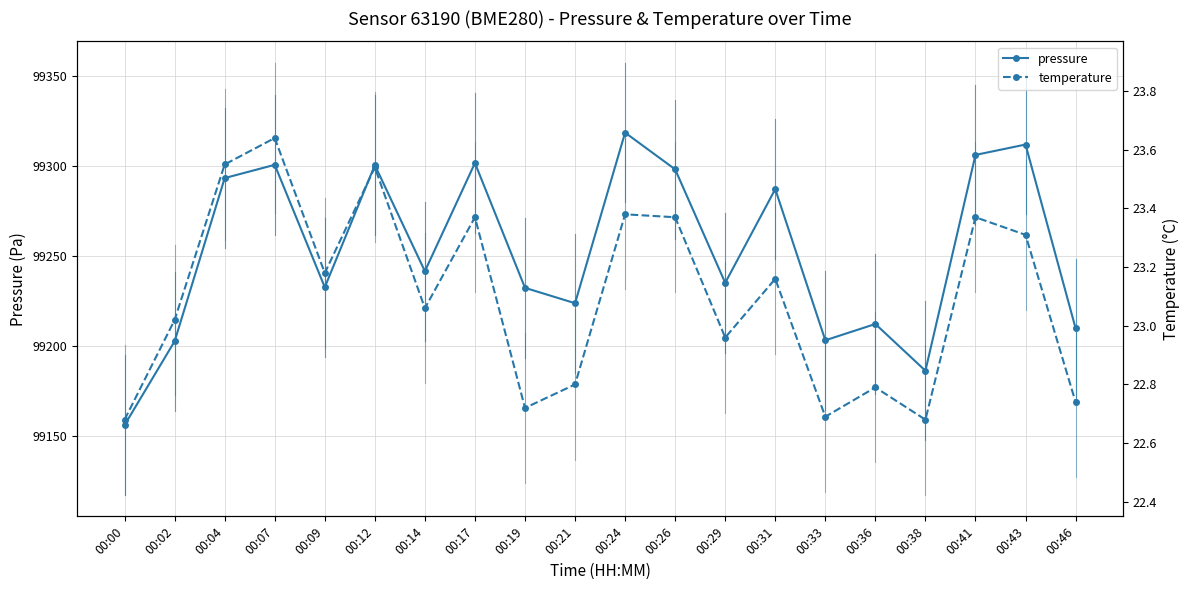

Rank the series at 00:41 from lowest to highest value.

temperature, pressure